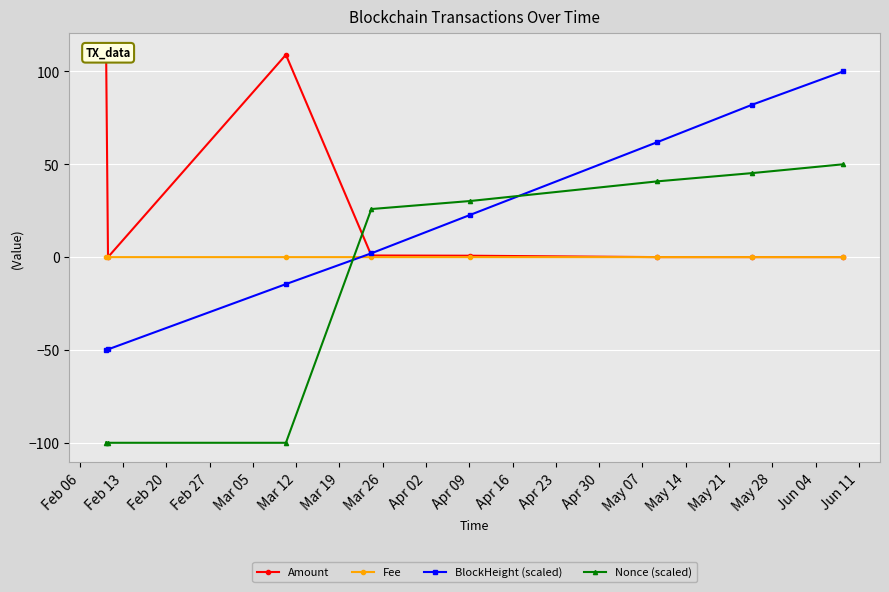

After their last crossing, which series has the higher values: Nonce (scaled) or Fee?

Nonce (scaled)